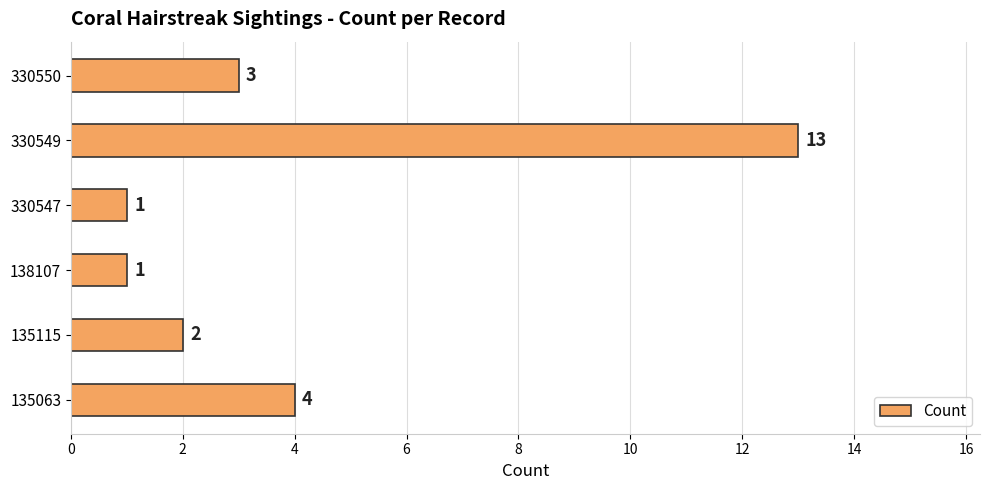

What is the change in value from 330547 to 330549?

+12